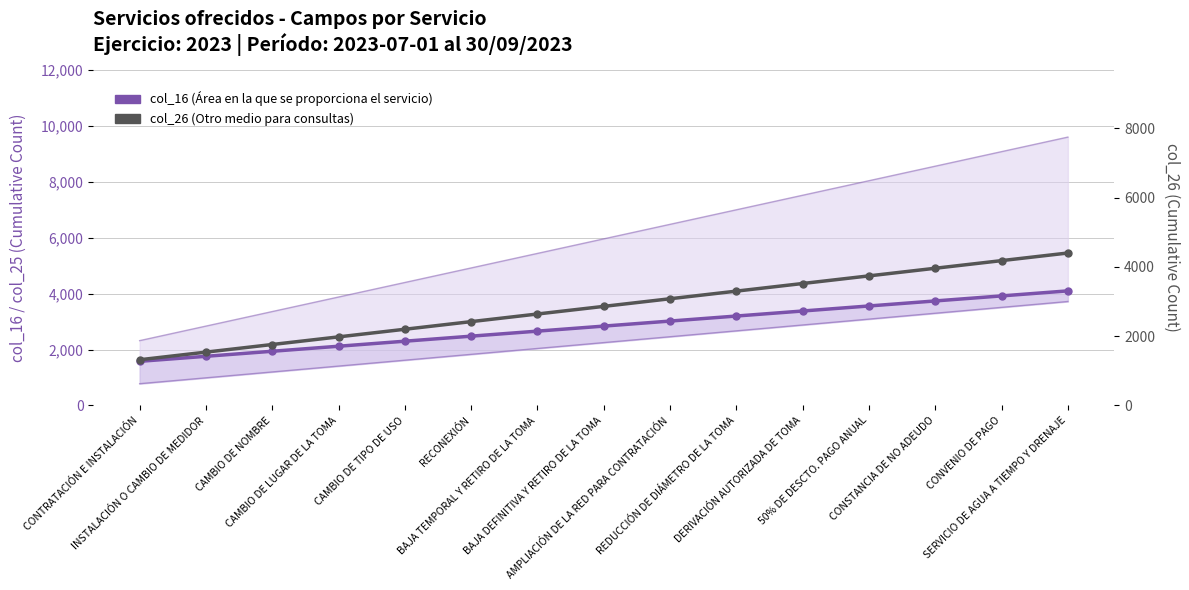

What is the average value of the col_26 series?

2860